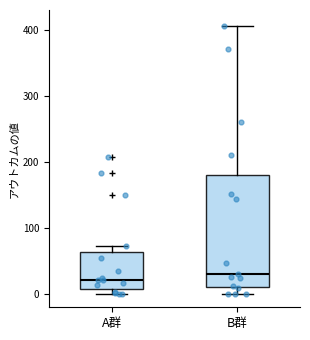

Where is the lower edge of the box for B群 on the y-axis? The values are not printed on the chart, so give them approximately, as read against the axis.

10